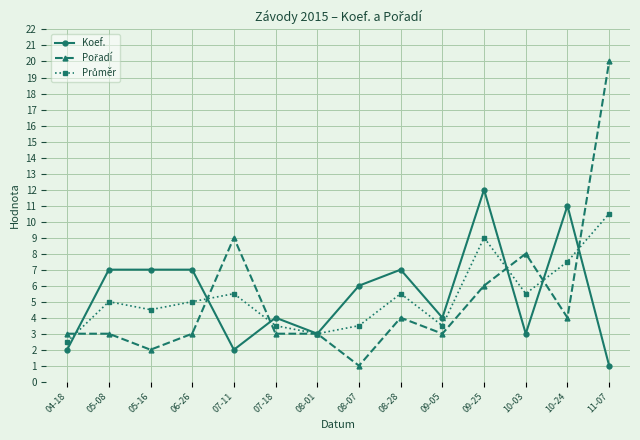

What position from the left is 07-18?

6